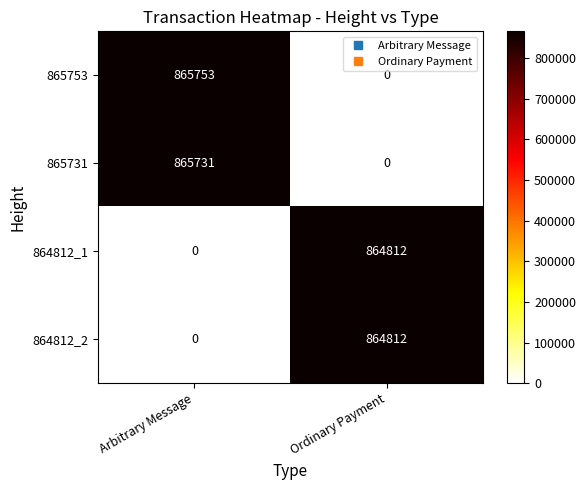

Which series has the widest spread of values?

865753